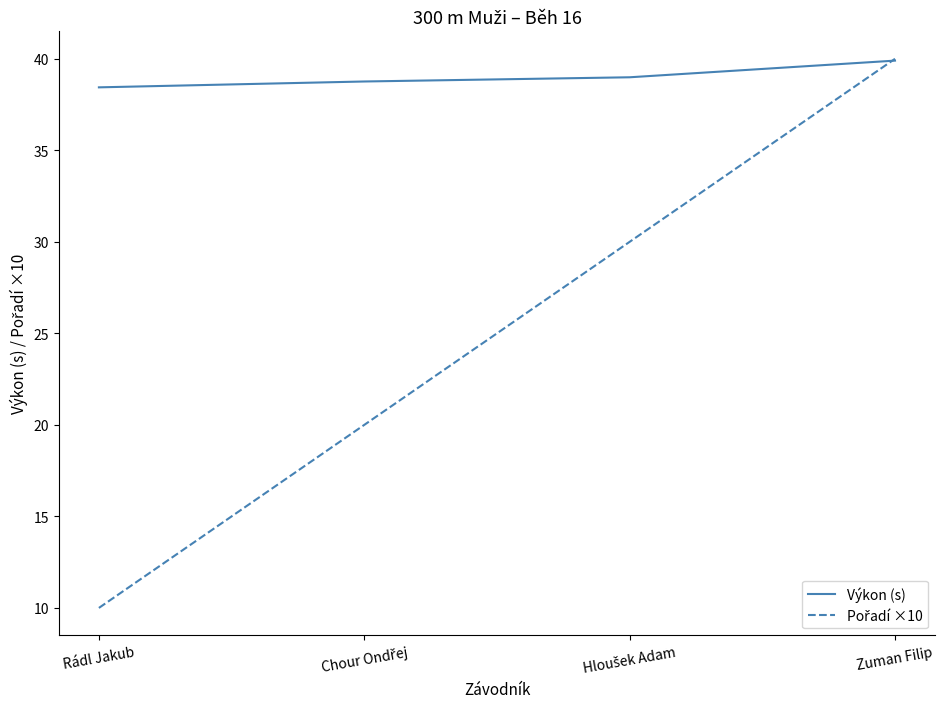

What position from the left is Zuman Filip?

4